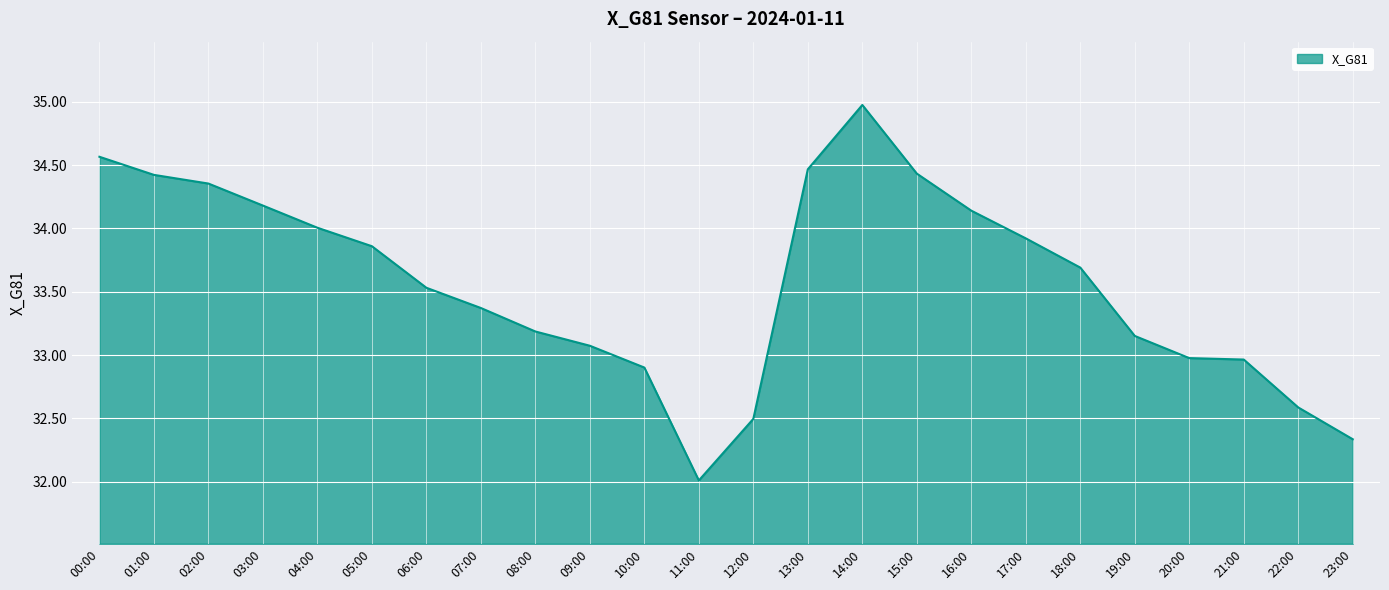

What is the sum of the values at 03:00 and 06:00?

67.7